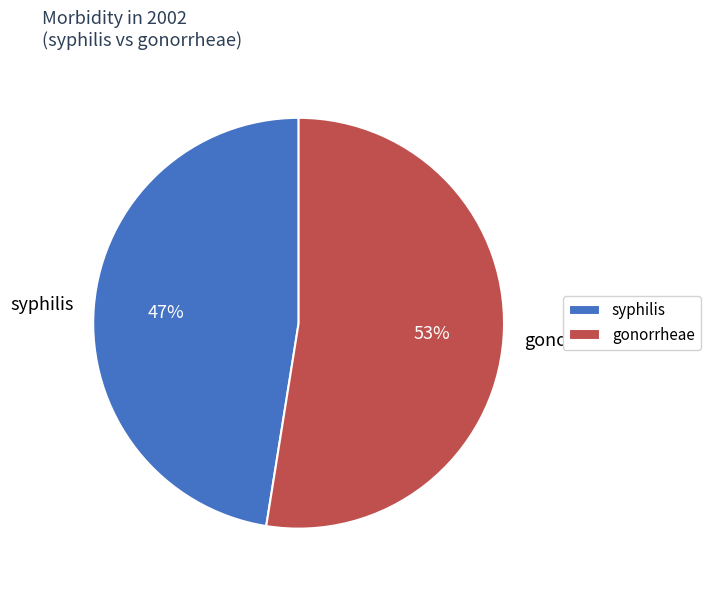

To the nearest percent, what portion does syphilis represent?

47%